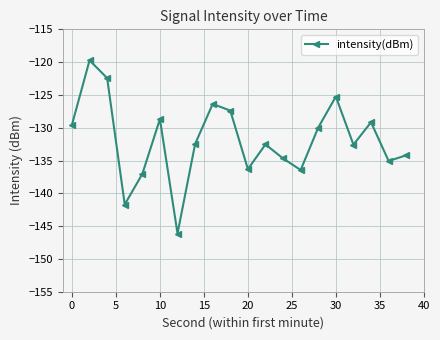

What is the maximum value shown in the chart?

-119.7